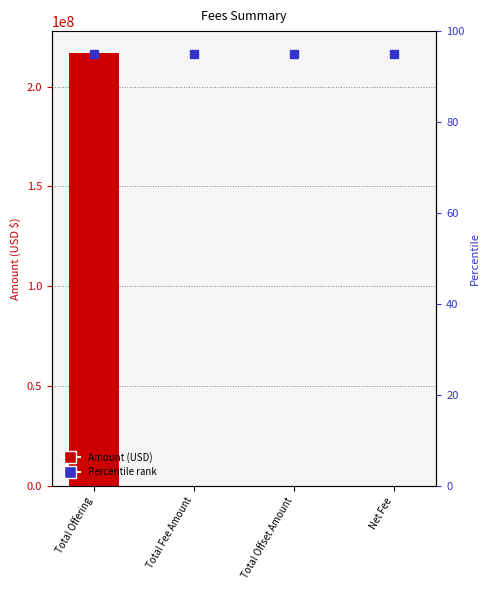

What is the average value?

54251079.1